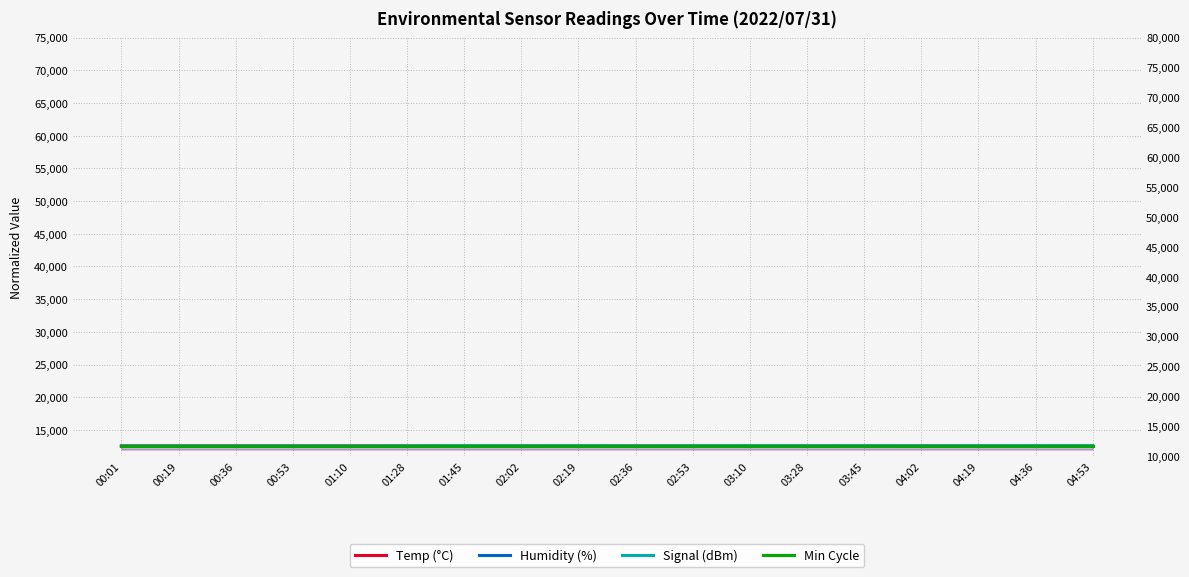

List the labels in order of Temp (°C) value, largest first.

00:01, 00:19, 00:36, 00:53, 01:10, 01:28, 01:45, 02:02, 02:19, 02:36, 02:53, 03:10, 03:28, 03:45, 04:02, 04:19, 04:36, 04:53